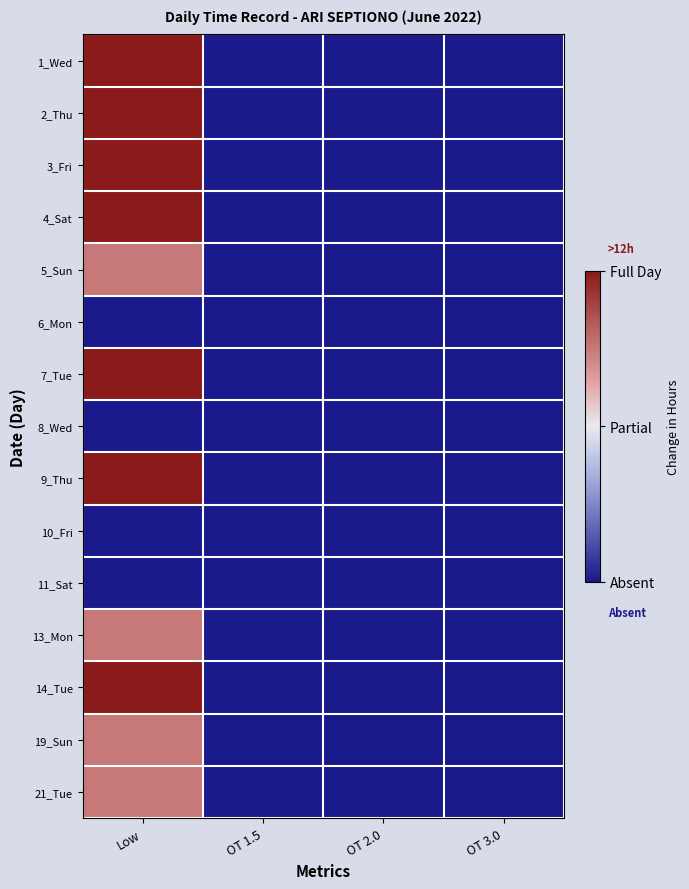

Which series has the widest spread of values?

1_Wed